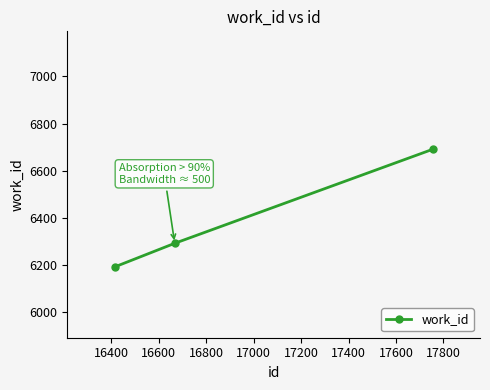

What is the greatest value displayed?

6691